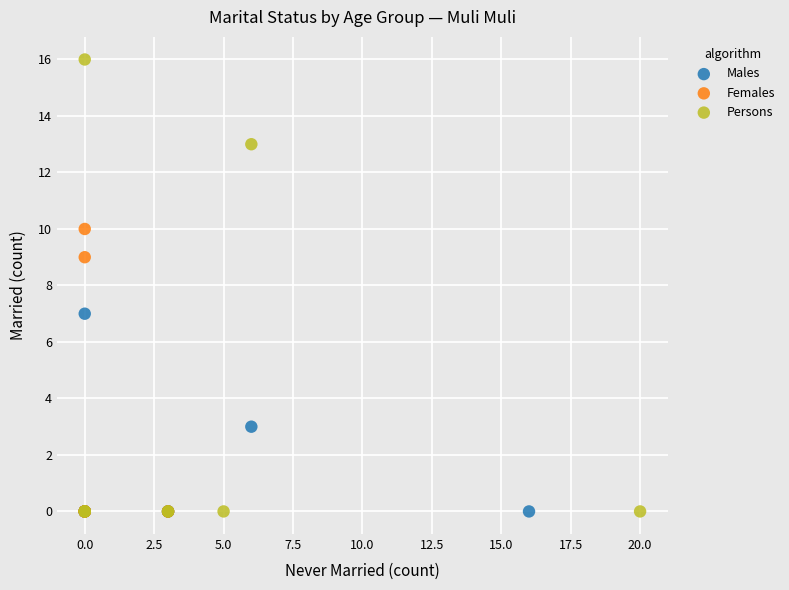

Which series has the largest Y range (max minus min)?

Persons